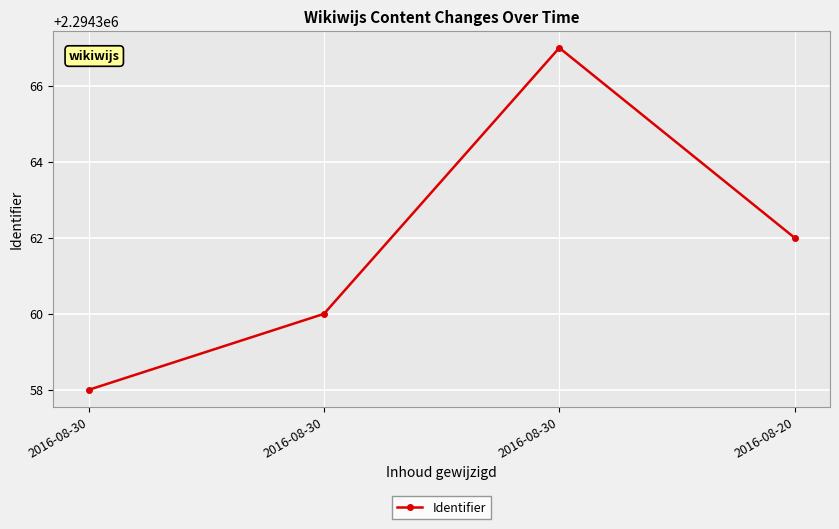

What is the difference between the values at 2016-08-30 and 2016-08-30?

7